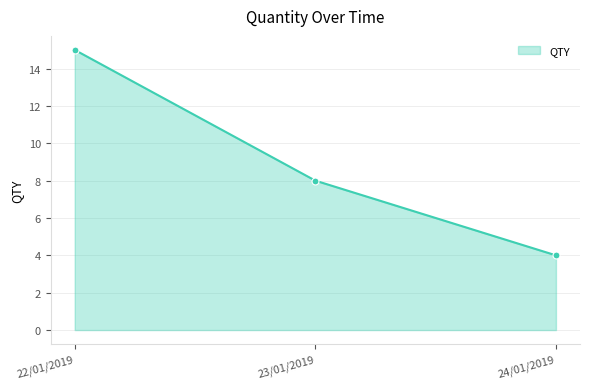

How many categories are shown in the chart?

3